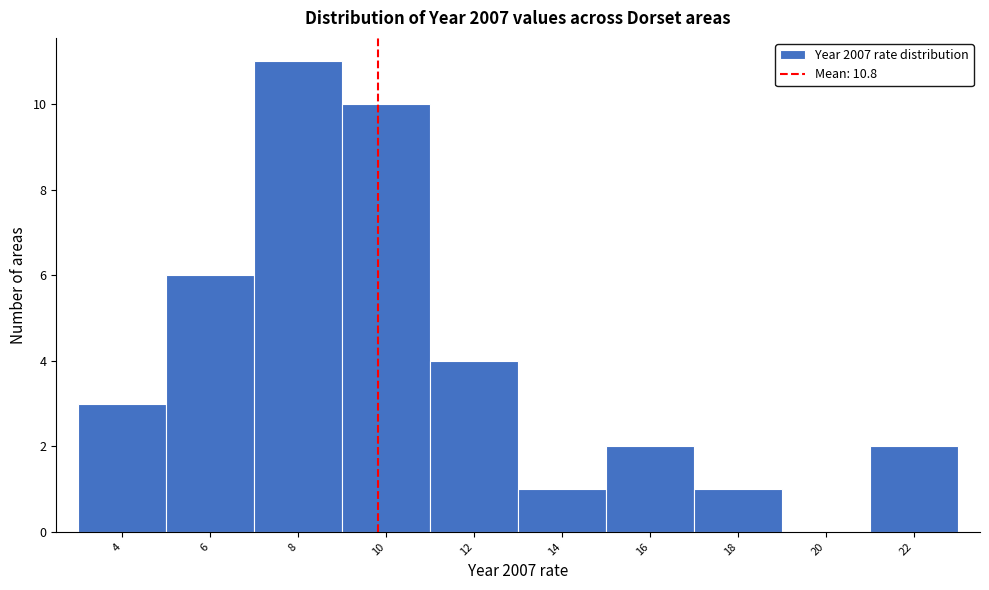

Reading right to left, transcribe all the data shown in this chart.

22=2	20=0	18=1	16=2	14=1	12=4	10=10	8=11	6=6	4=3